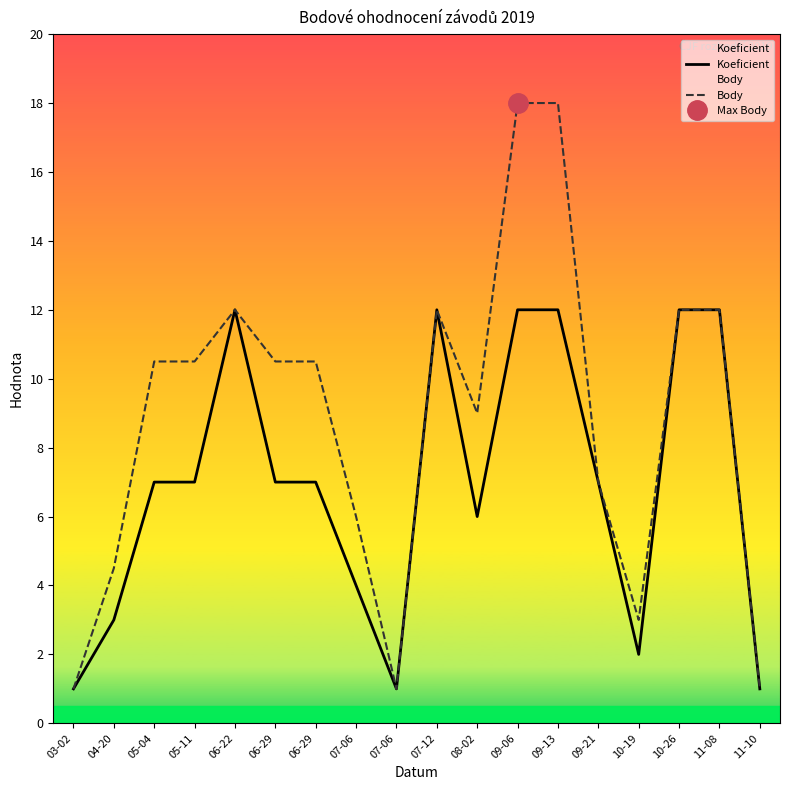

True or false: Body and Koeficient cross at least once.

False